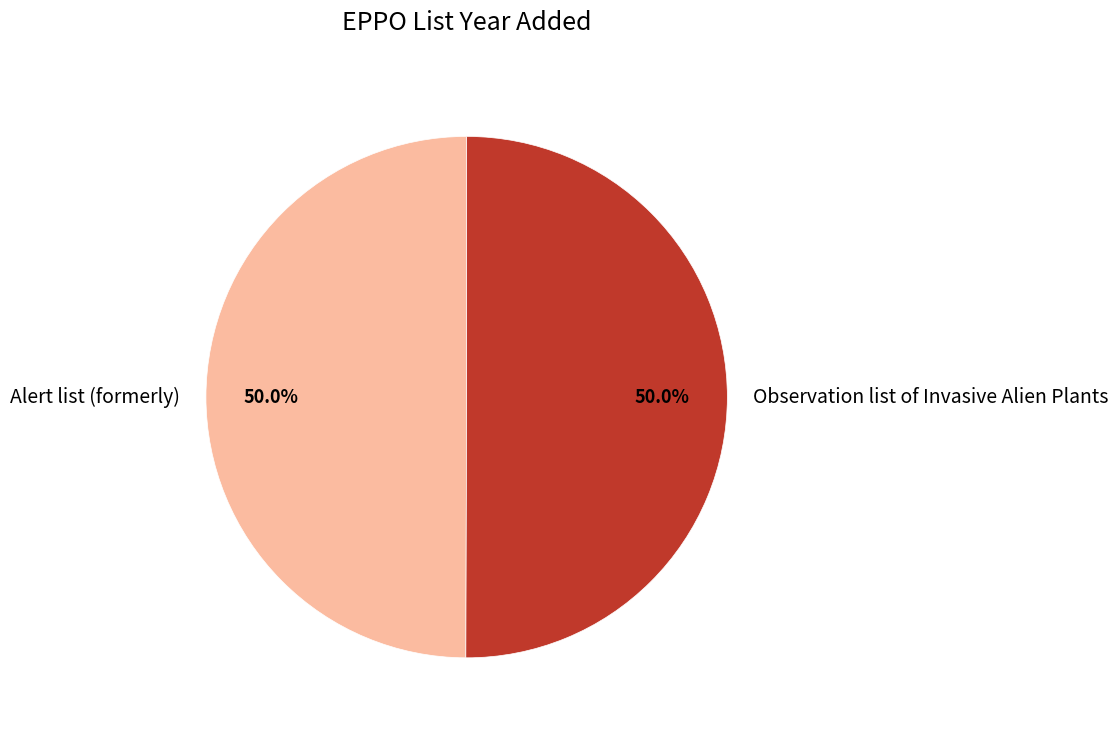

Approximately how many times larger is the value at Observation list of Invasive Alien Plants compared to Alert list (formerly)?

1.0